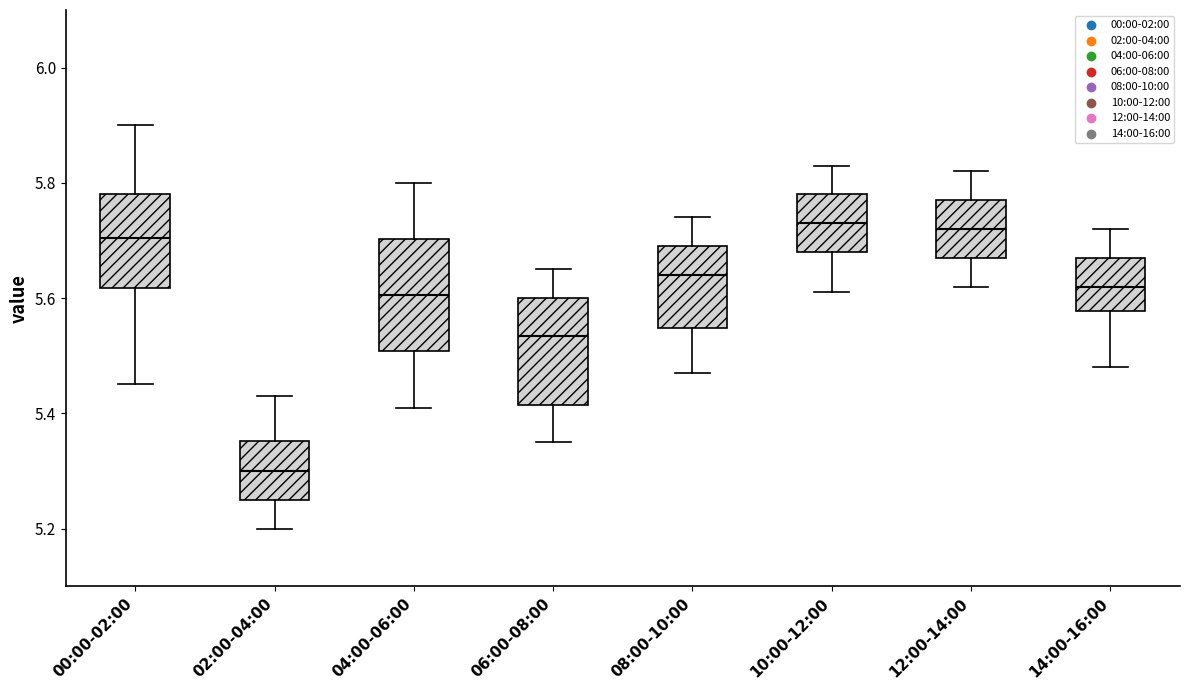

Reading left to right, read every box against the y-axis: the position of its median line, the range the box covers, and the ends of its whiskers. The values are not printed on the chart, so give them approximately, as read against the axis.

00:00-02:00: median 5.70, box 5.62 to 5.78, whiskers 5.46 to 5.90
02:00-04:00: median 5.30, box 5.26 to 5.36, whiskers 5.20 to 5.44
04:00-06:00: median 5.60, box 5.50 to 5.70, whiskers 5.42 to 5.80
06:00-08:00: median 5.54, box 5.42 to 5.60, whiskers 5.36 to 5.66
08:00-10:00: median 5.64, box 5.54 to 5.70, whiskers 5.48 to 5.74
10:00-12:00: median 5.74, box 5.68 to 5.78, whiskers 5.62 to 5.84
12:00-14:00: median 5.72, box 5.68 to 5.78, whiskers 5.62 to 5.82
14:00-16:00: median 5.62, box 5.58 to 5.68, whiskers 5.48 to 5.72